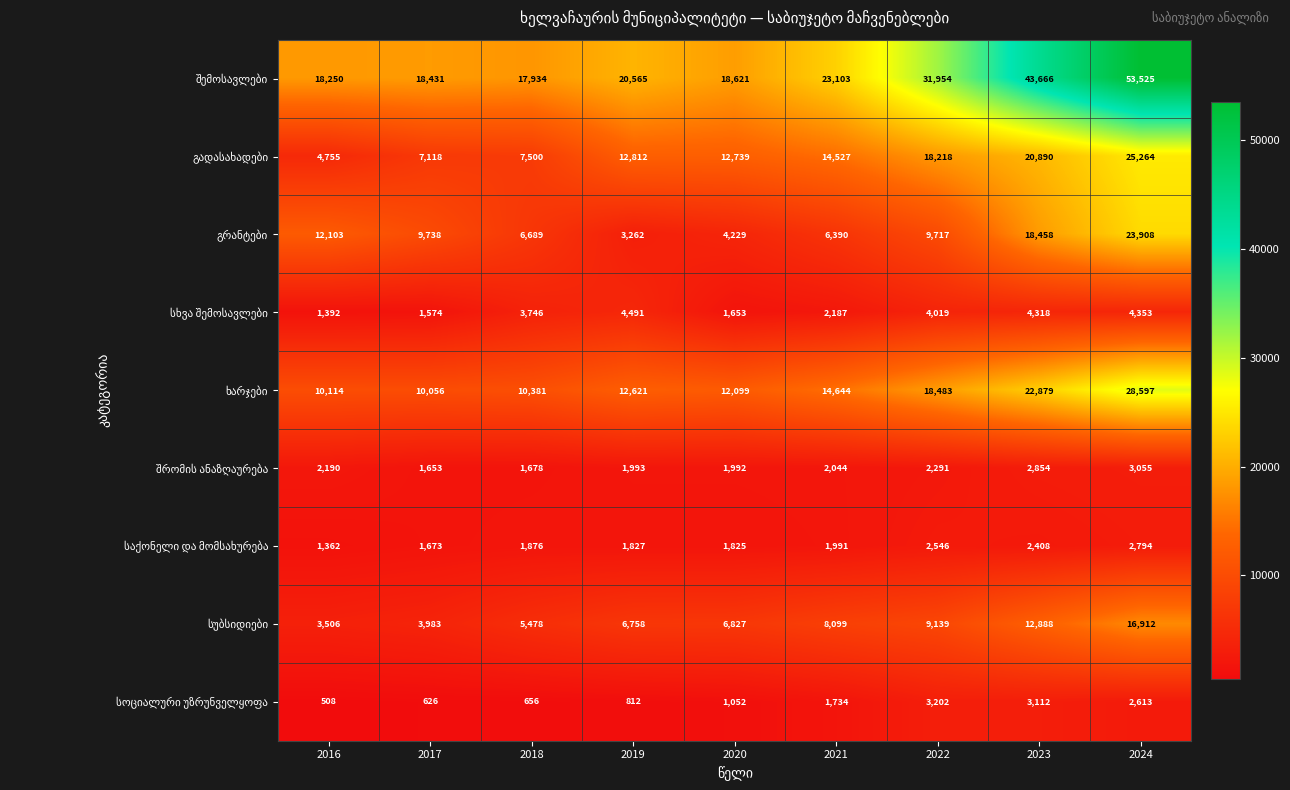

Count the number of categories in the chart.

9